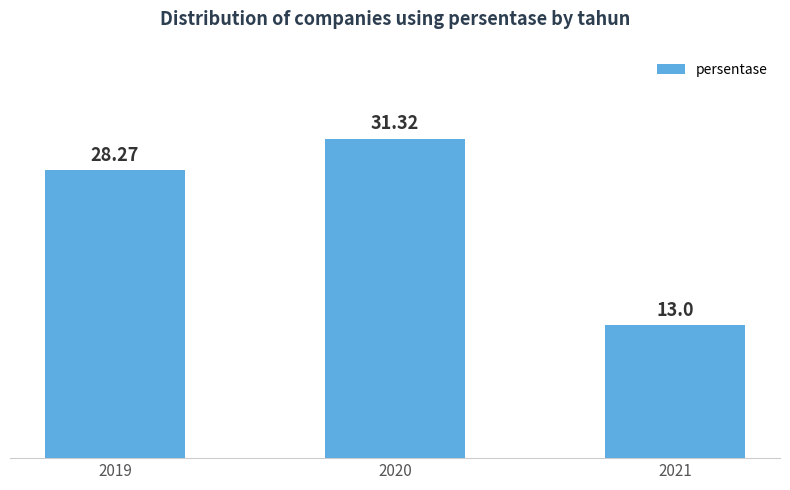

Which category has the lowest value across all series?

2021